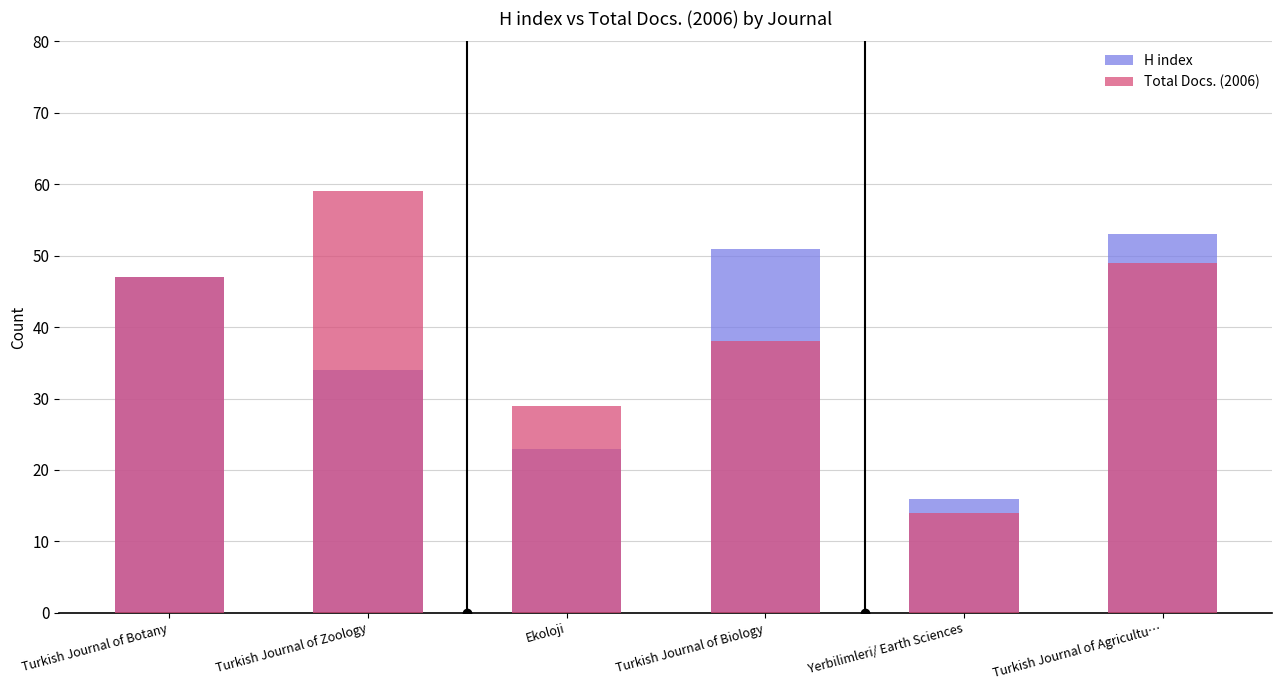

What are all the series names shown in the legend?

H index, Total Docs. (2006)